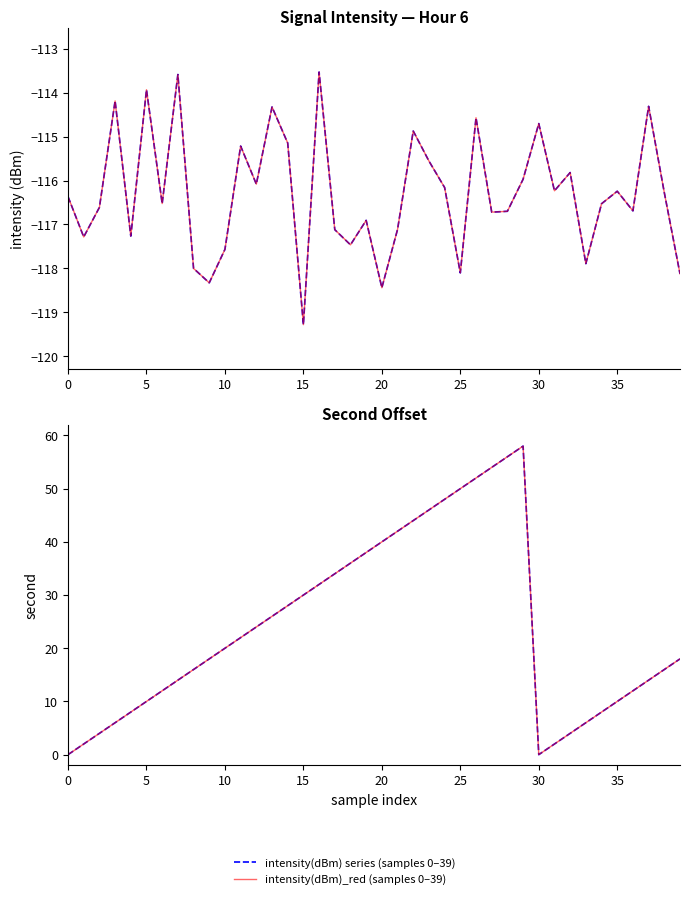

True or false: second_smooth (samples 0–39) and second (samples 0–39) cross at least once.

False